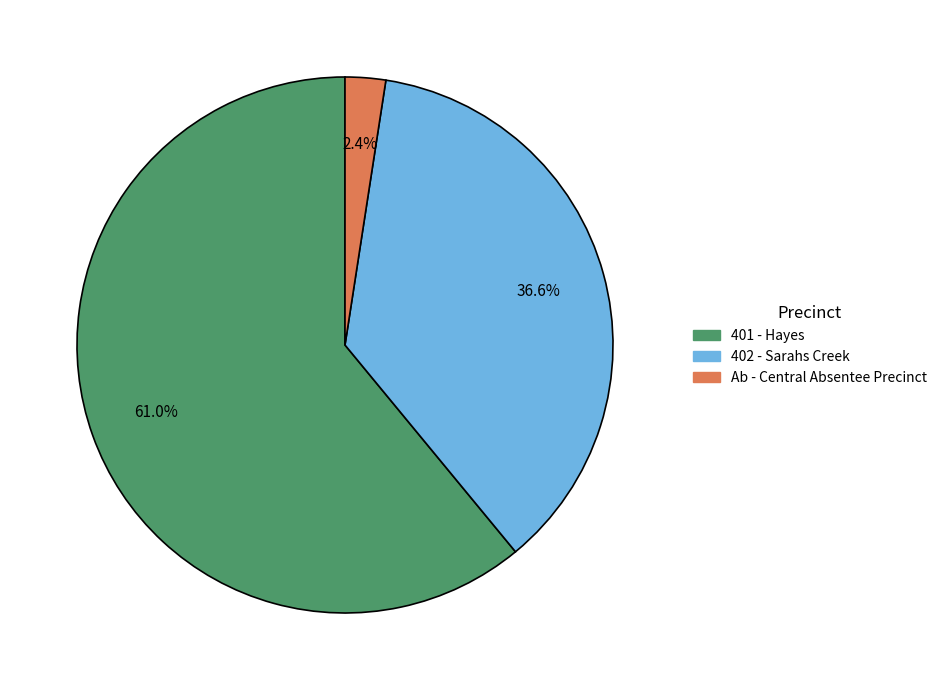

To the nearest percent, what portion does 401 - Hayes represent?

61%